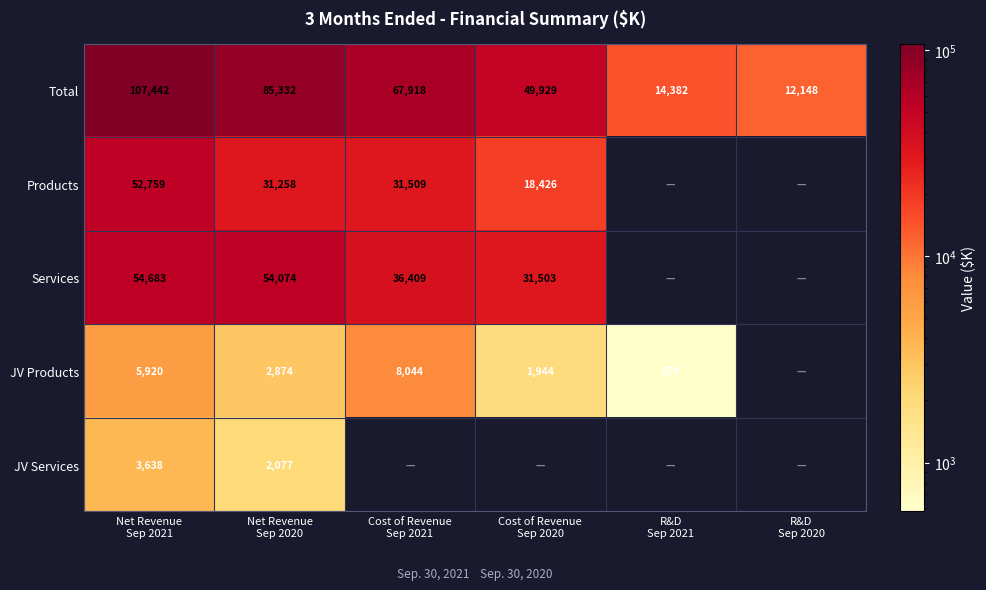

Read the JV Services value at Net Revenue Sep 2021, to the nearest 10.

3640